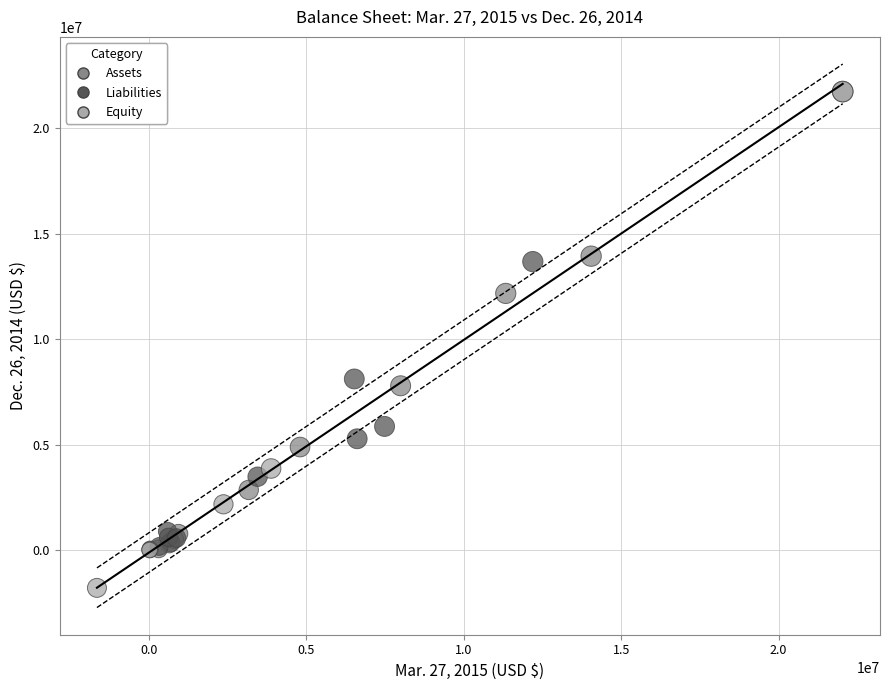

What are all the series names shown in the legend?

Assets, Liabilities, Equity